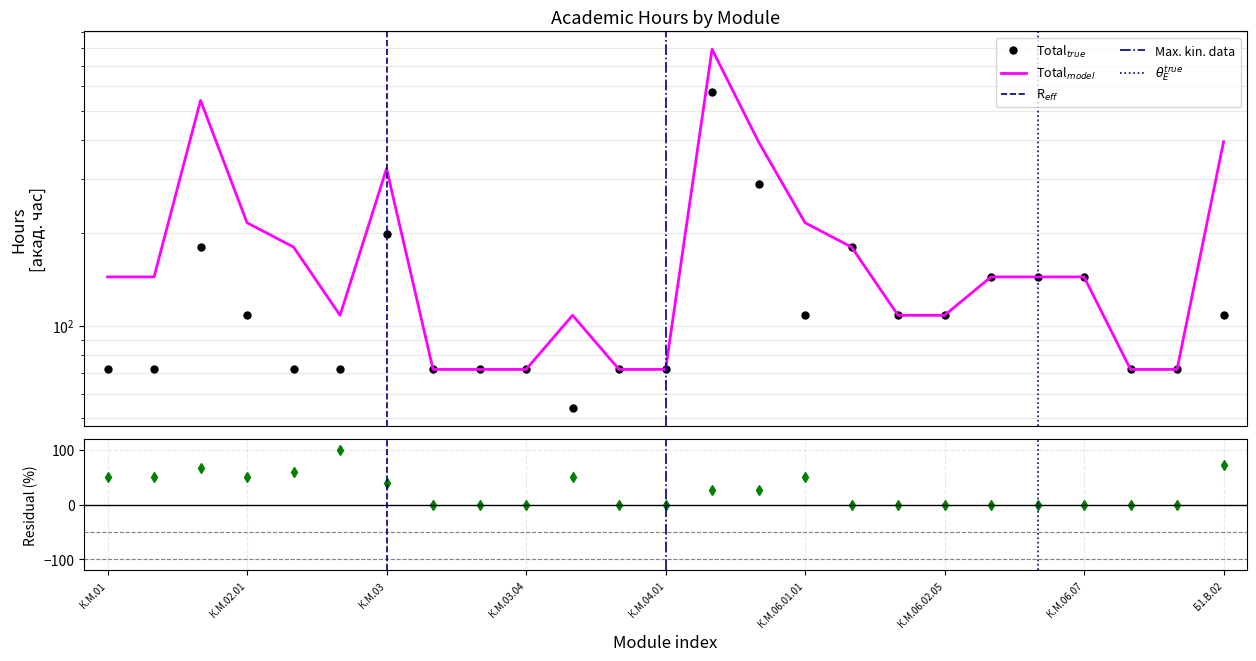

True or false: Total_model has a value of 40 at К.М.06.06.01.

False